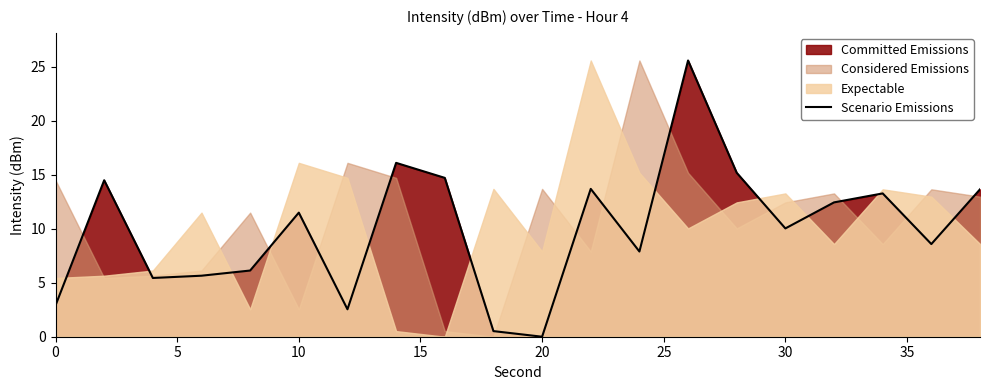

Is it true that Scenario Emissions equals 10.0 at 20?

False